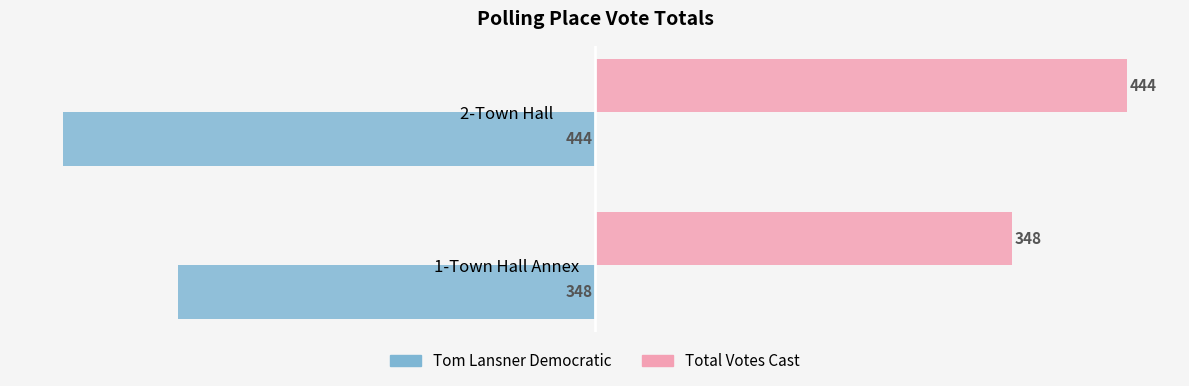

Is the value of Tom Lansner Democratic at 2-Town Hall greater than the value of Total Votes Cast at 1-Town Hall Annex?

No